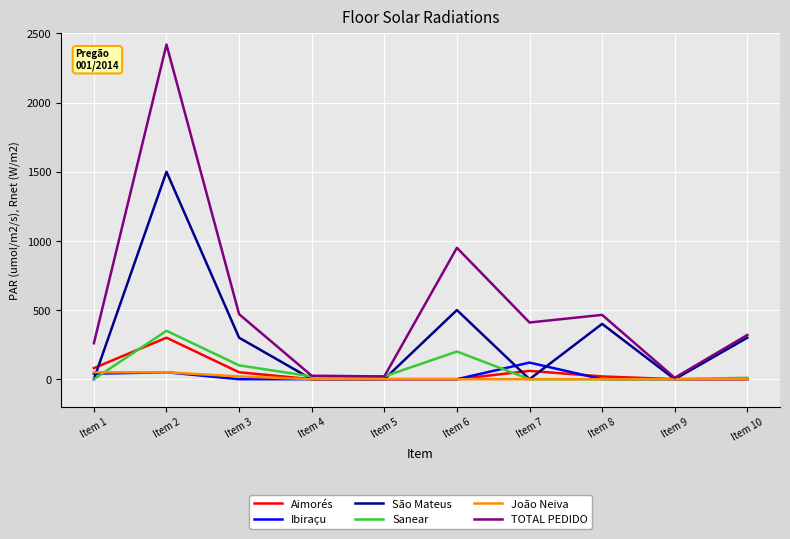

The São Mateus series shows 729 at Item 1. True or false?

False